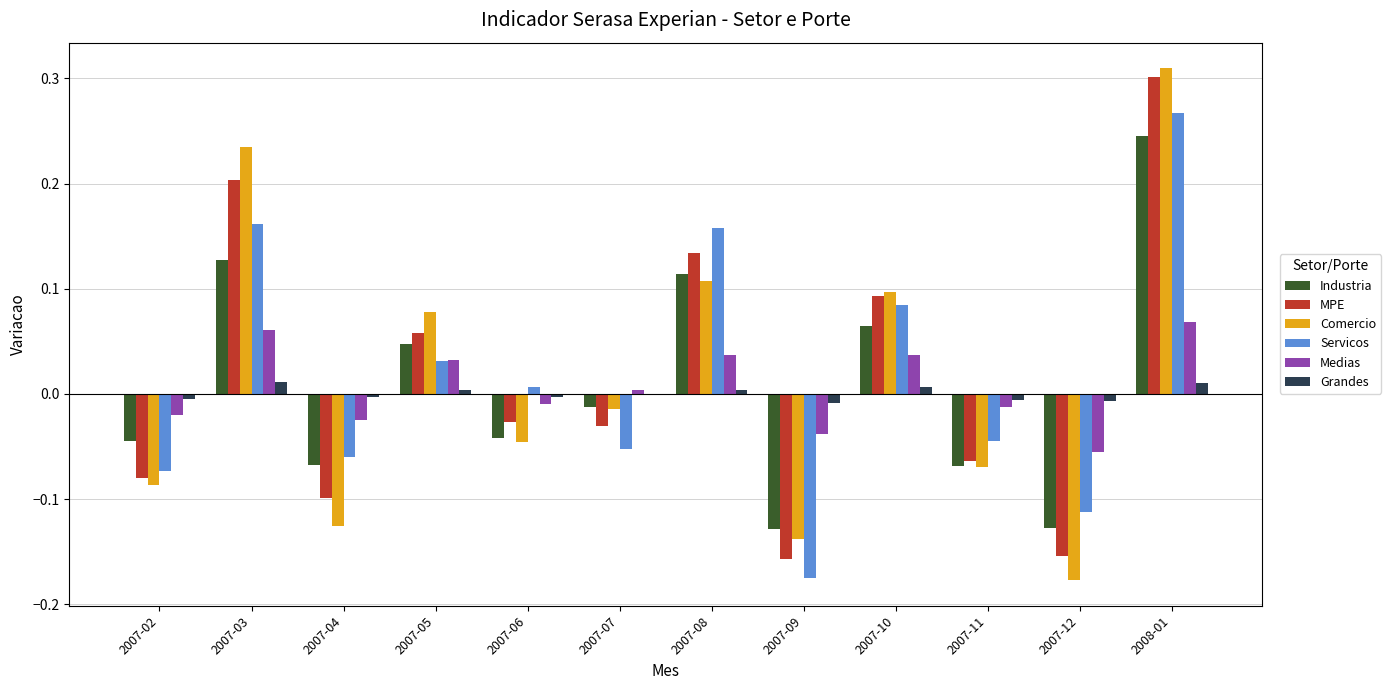

Are the bars horizontal?

No